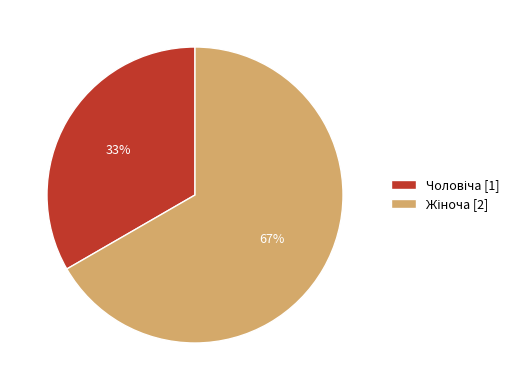

Is there any slice that represents more than half of the pie?

Yes